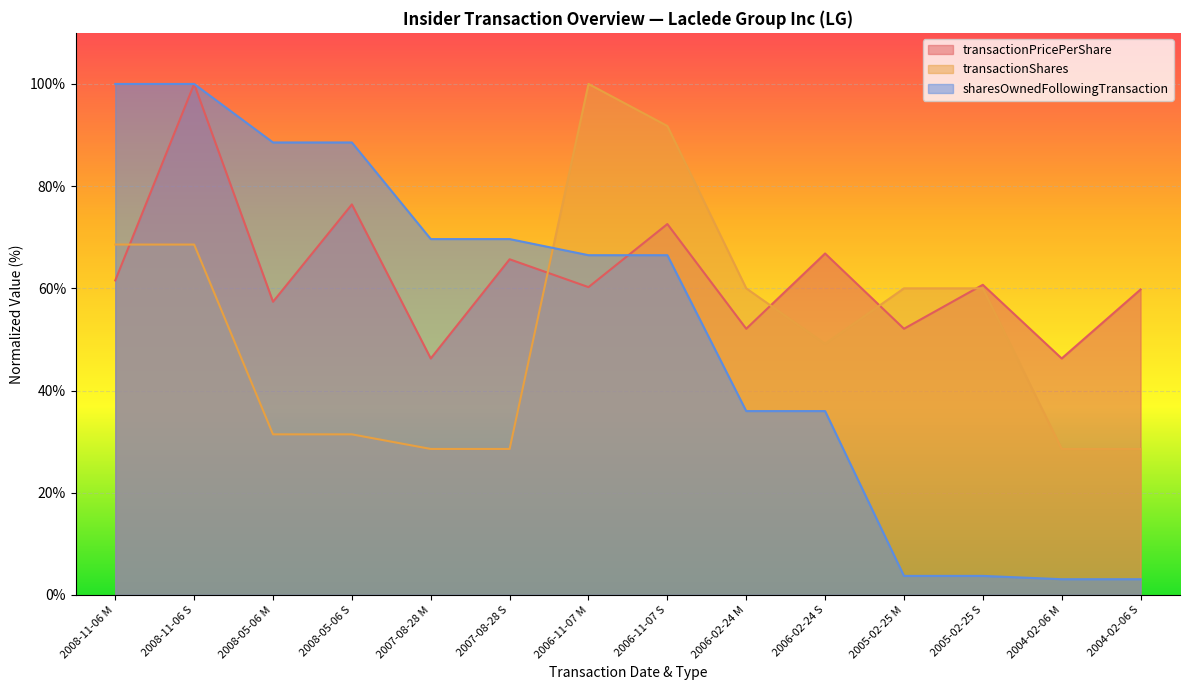

Where do transactionShares and sharesOwnedFollowingTransaction first cross each other?

2007-08-28 S and 2006-11-07 M